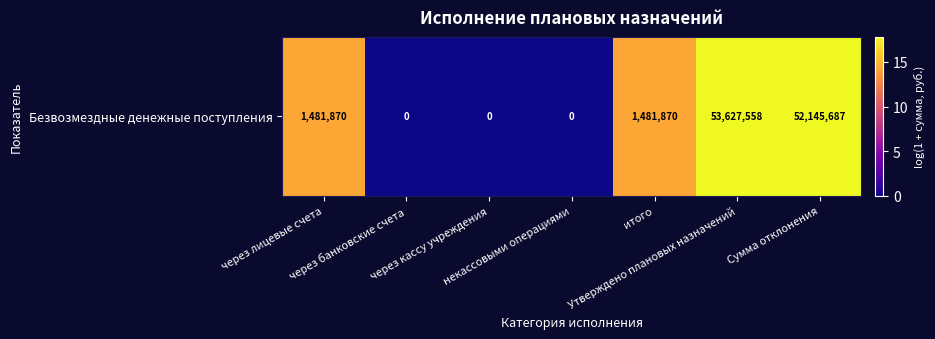

Which has a higher value, через банковские счета or Утверждено плановых назначений?

Утверждено плановых назначений